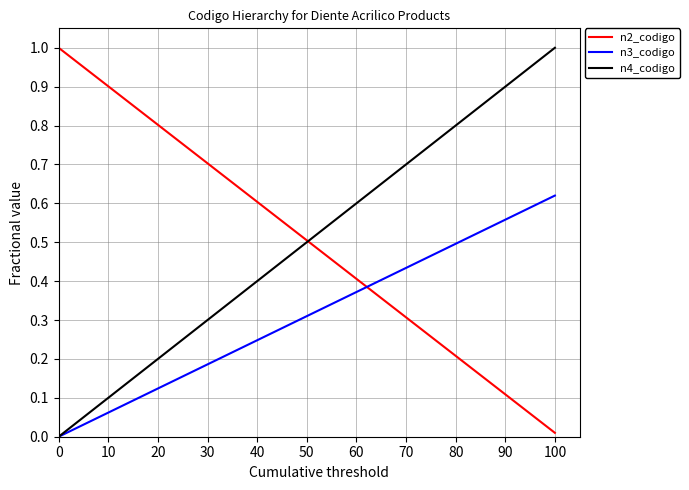

After their last crossing, which series has the higher values: n2_codigo or n4_codigo?

n4_codigo